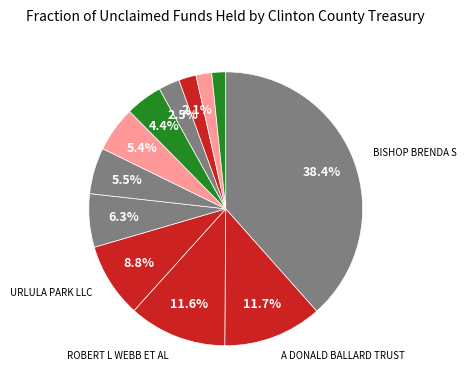

Count the number of slices in the pie.

12